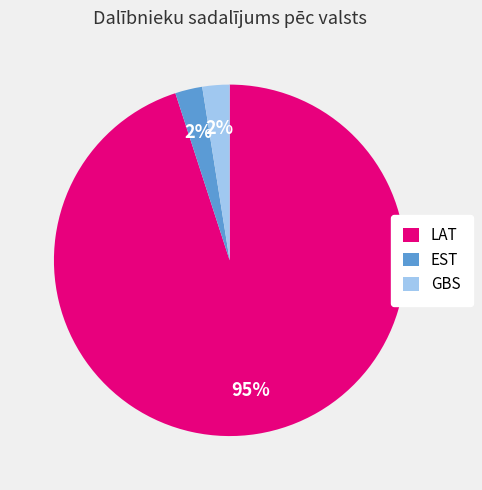

The EST slice represents 2% of the pie. True or false?

True